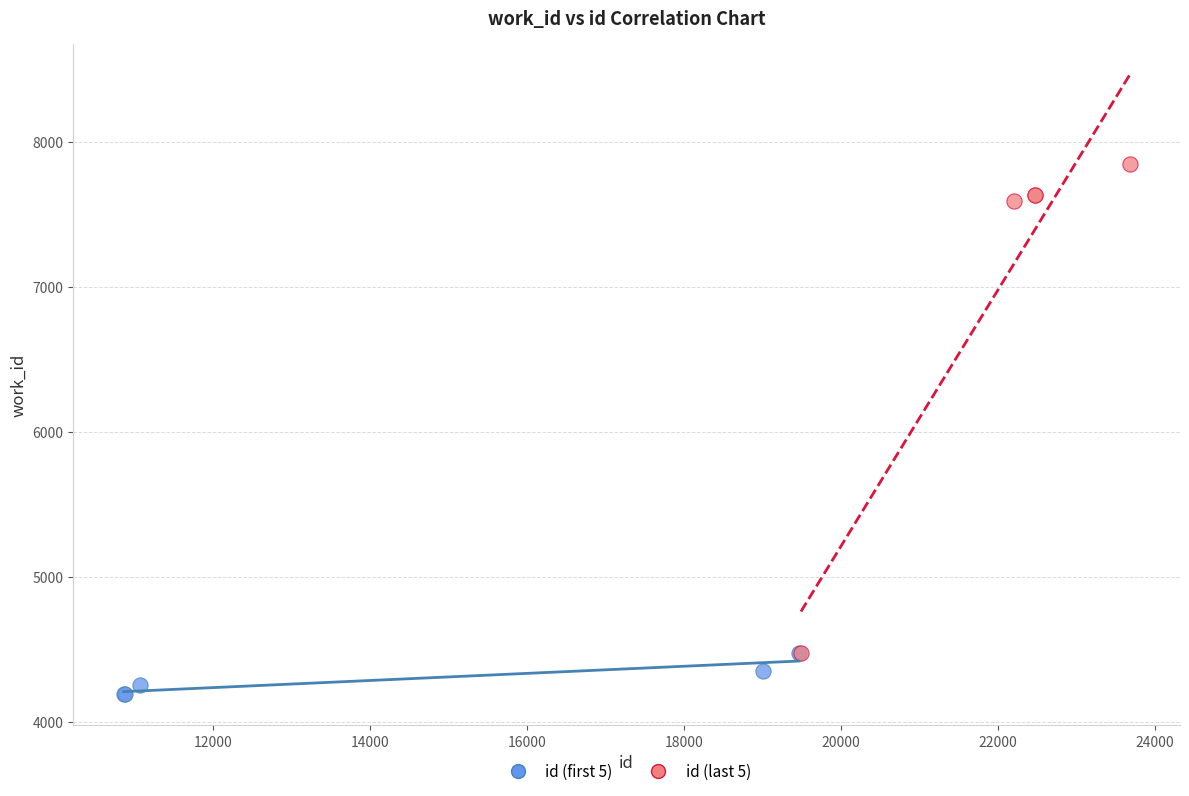

Which series contains the lowest Y value?

id (first 5)